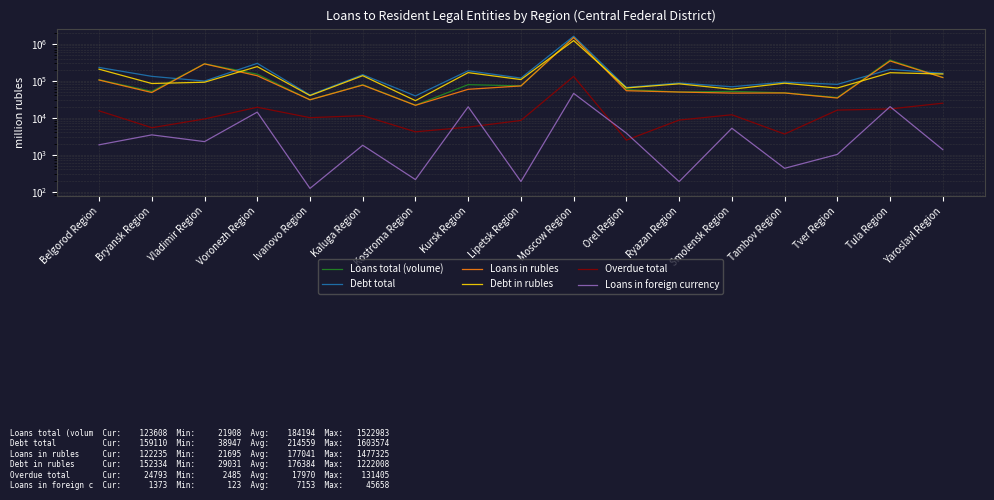

At which label is Debt in rubles closest to 625519?

Voronezh Region